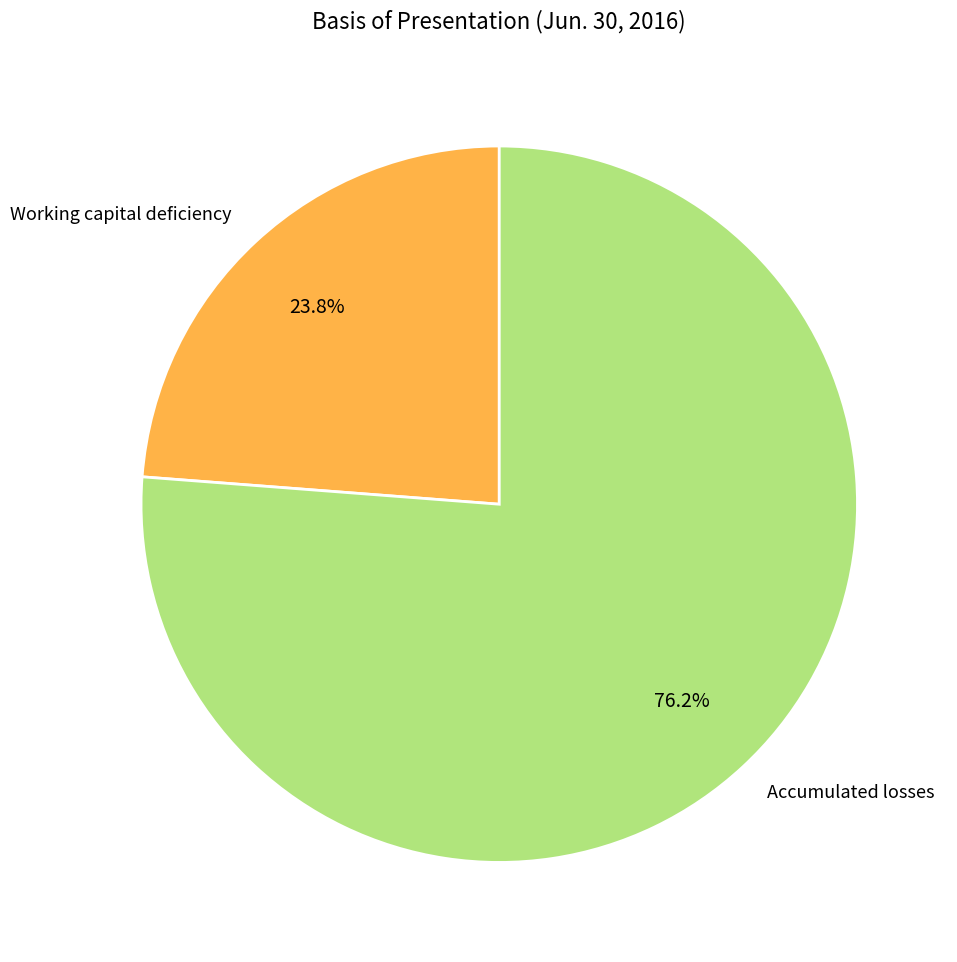

Does Accumulated losses account for over 50% of the chart?

Yes